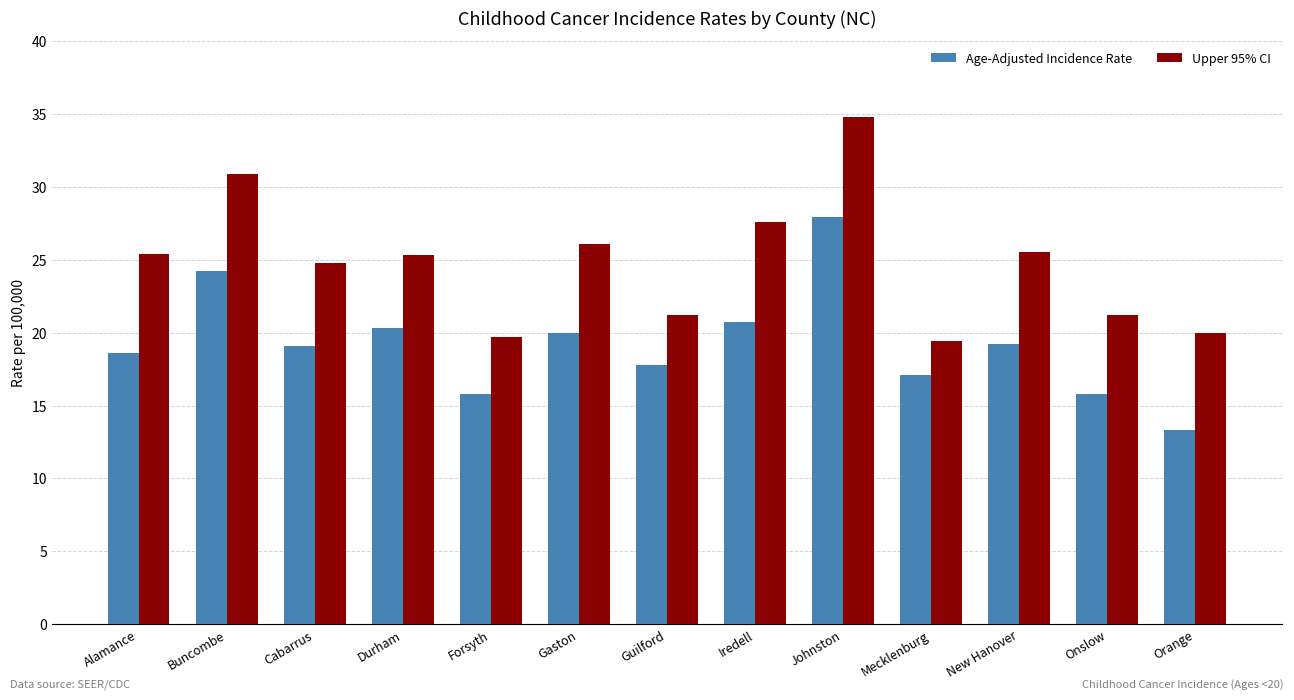

How many bars are there in each group?

2